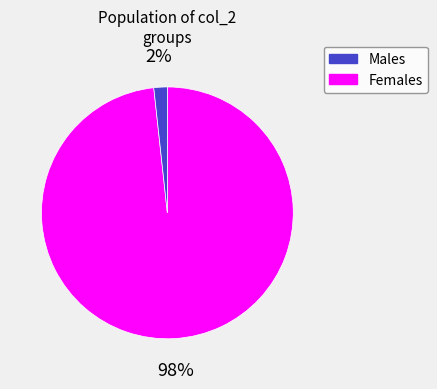

Is there a majority slice in this chart?

Yes